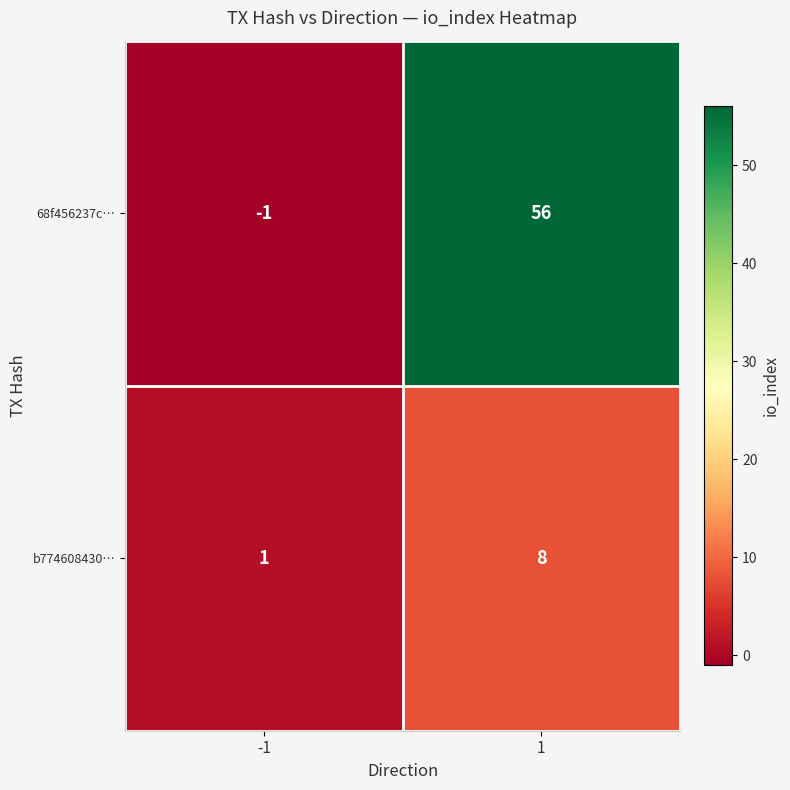

True or false: 68f456237c… has a value of 56 at 1.

True